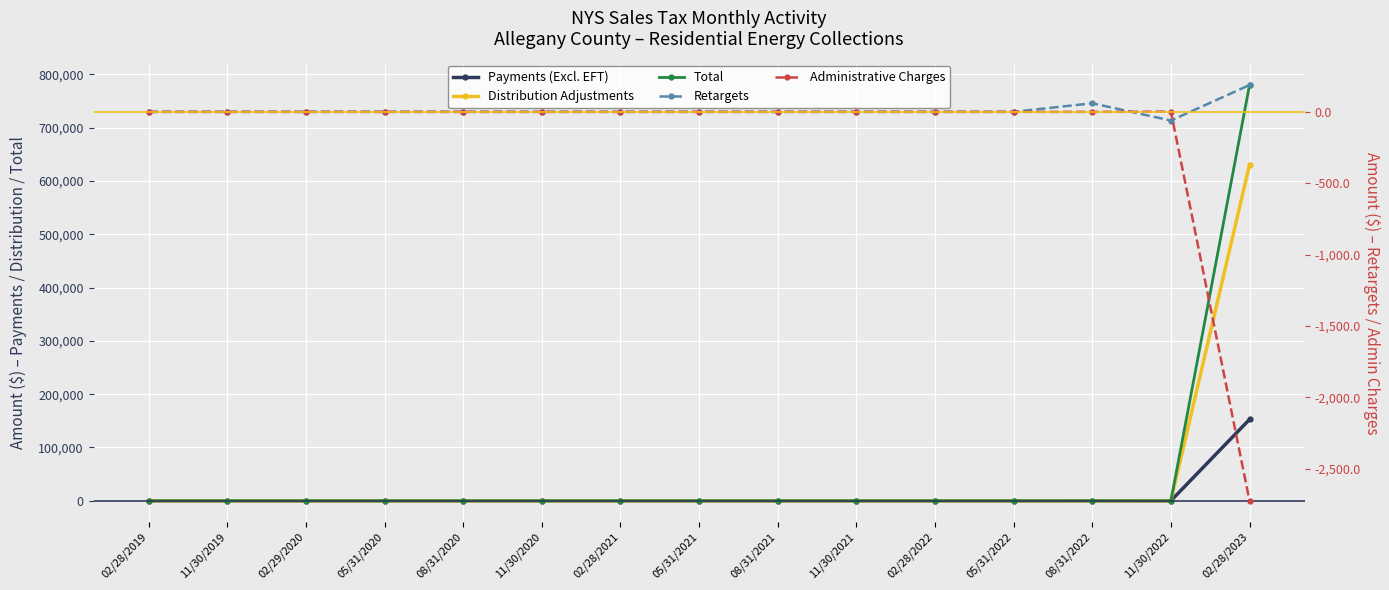

Which series has the largest total across all categories?

Total